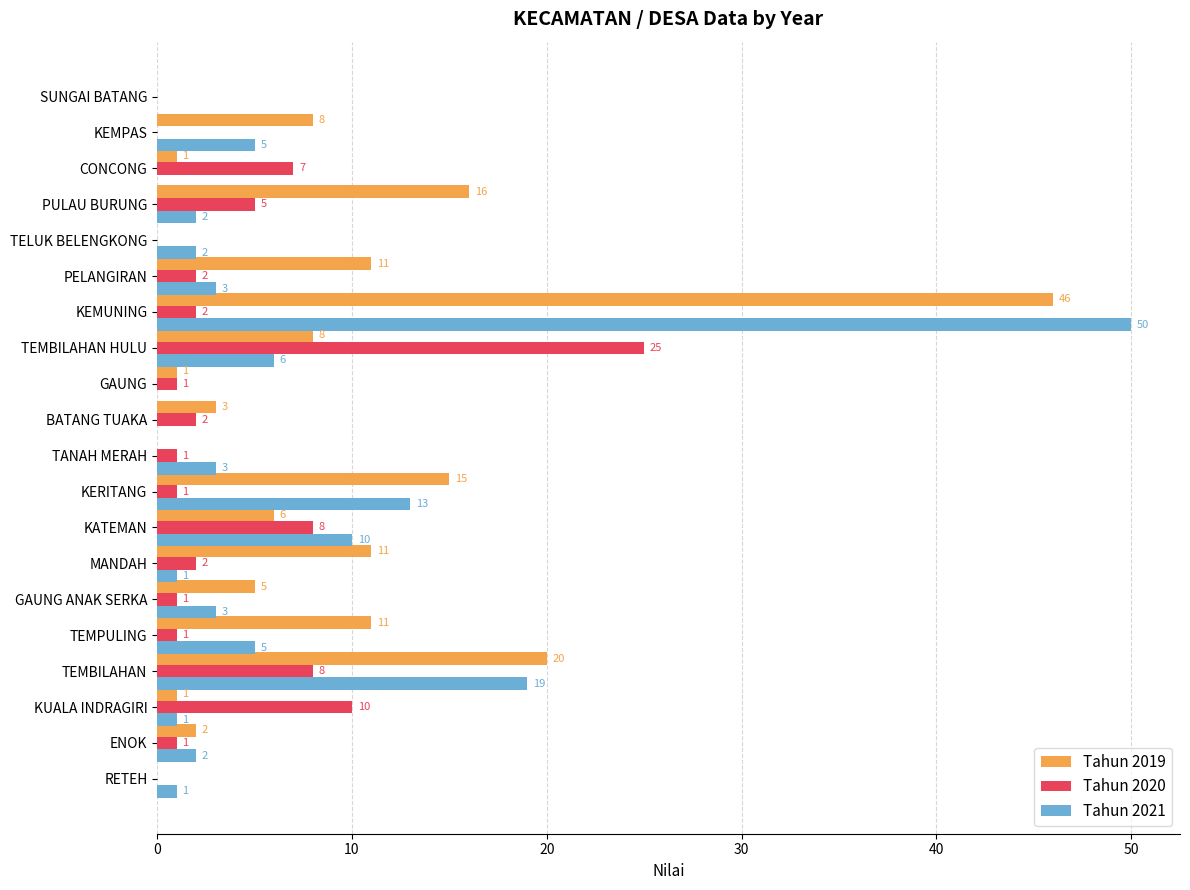

Which category has the highest value in the Tahun 2021 series?

KEMUNING